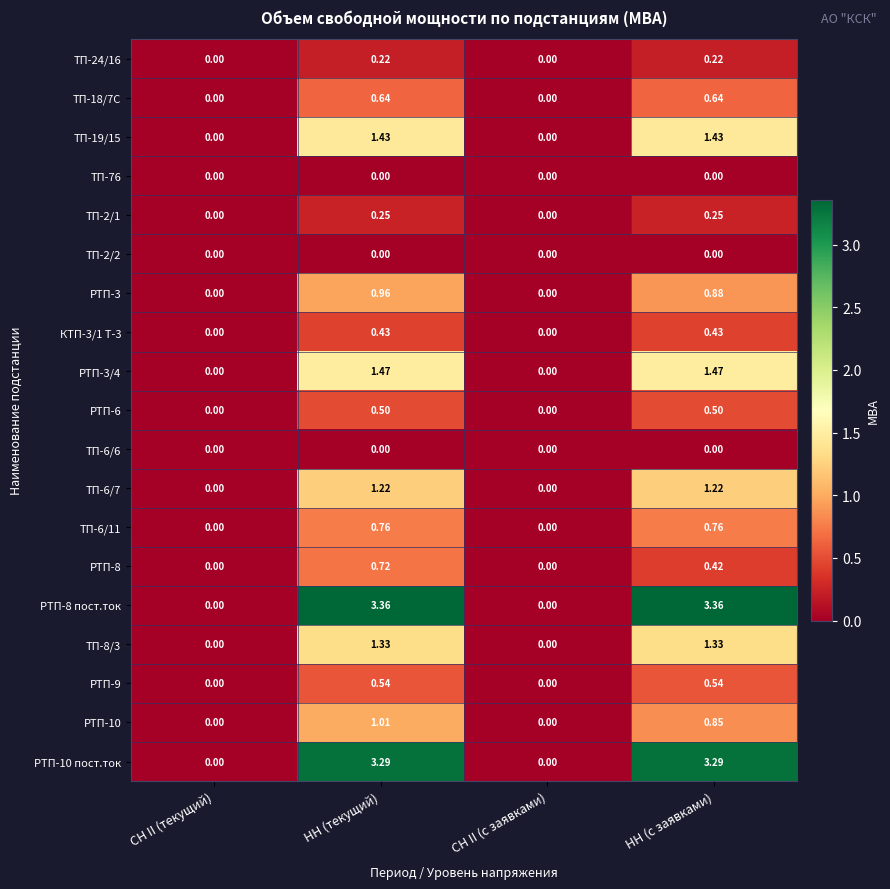

How many values in РТП-6 are above zero?

2